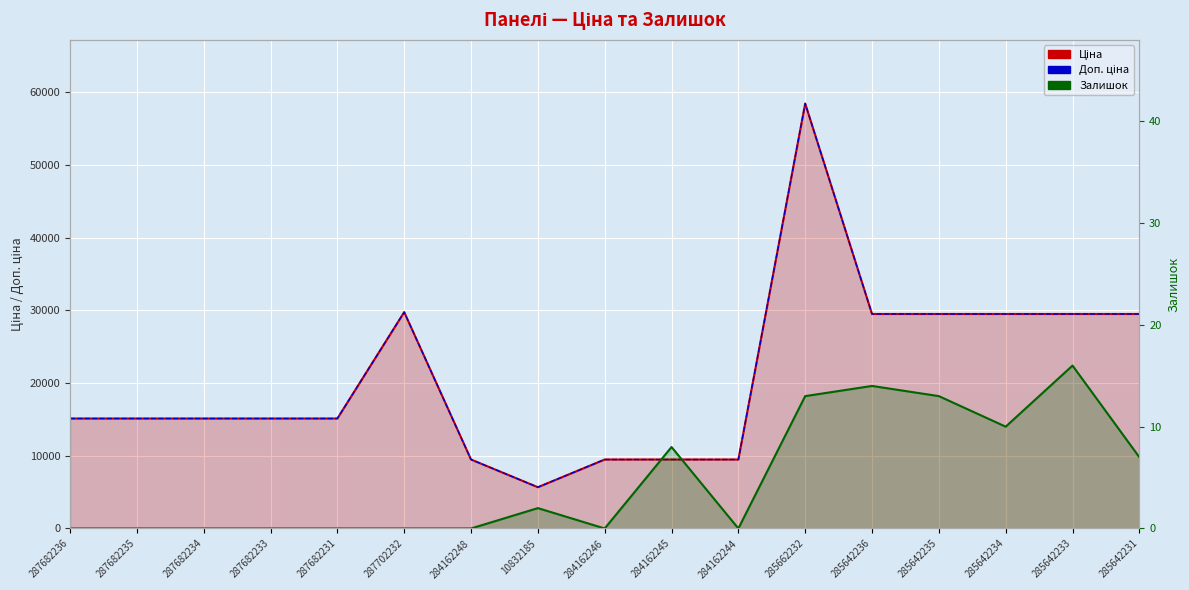

True or false: Ціна has a value of 9480.1 at 284162246.

True